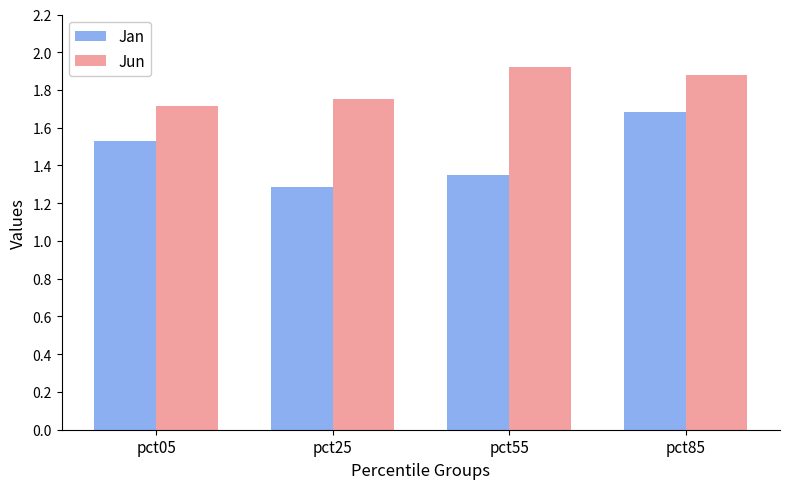

At which label is Jun closest to 1?

pct05